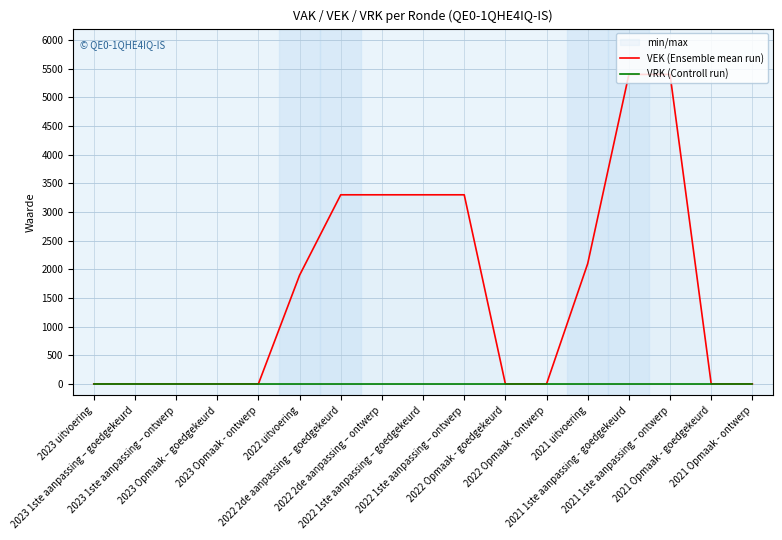

At 2021 1ste aanpassing – ontwerp, list the series in order from smallest to largest.

VRK (Controll run), VEK (Ensemble mean run)